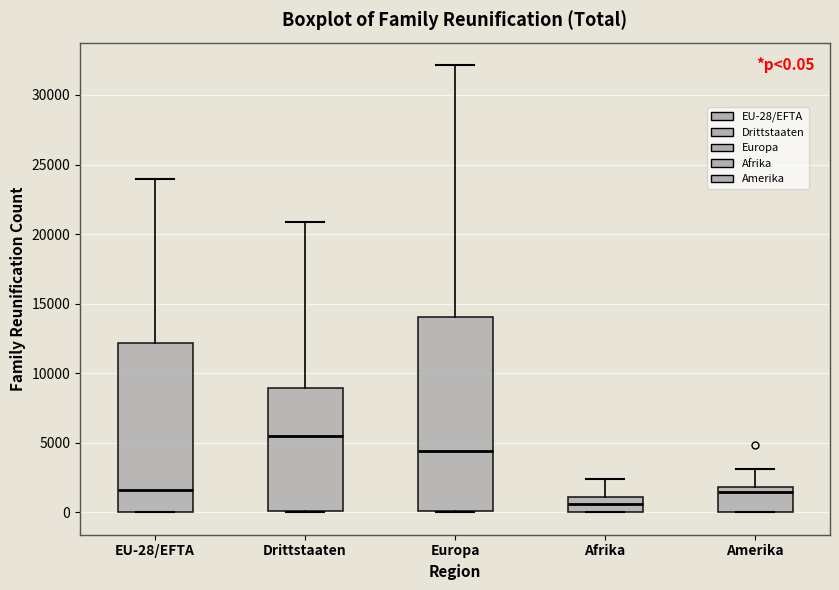

Comparing the boxes themselves (not the whiskers), which one is the tallest?

Europa